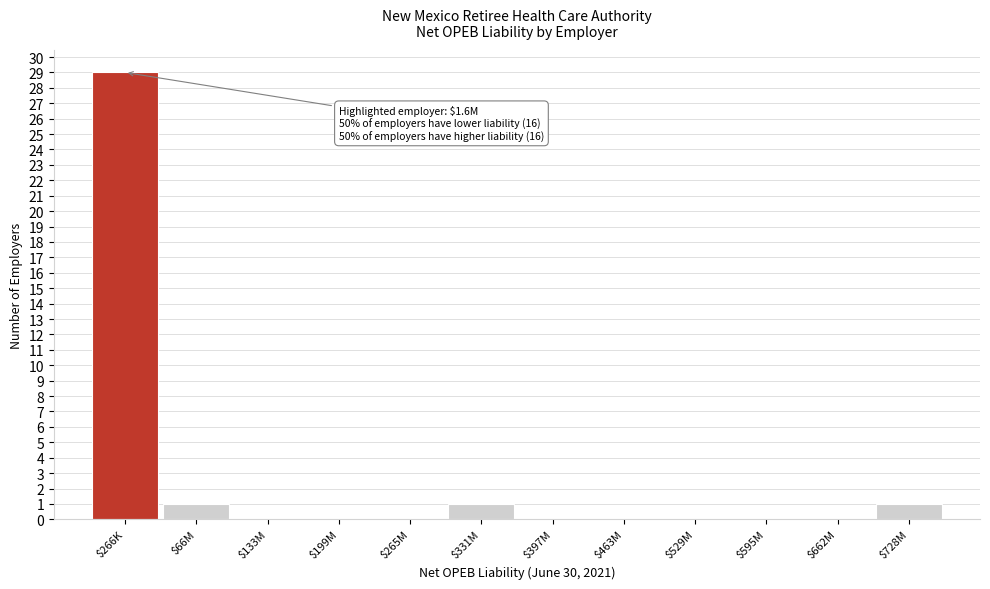

True or false: the data shows 0 at $66M.

False